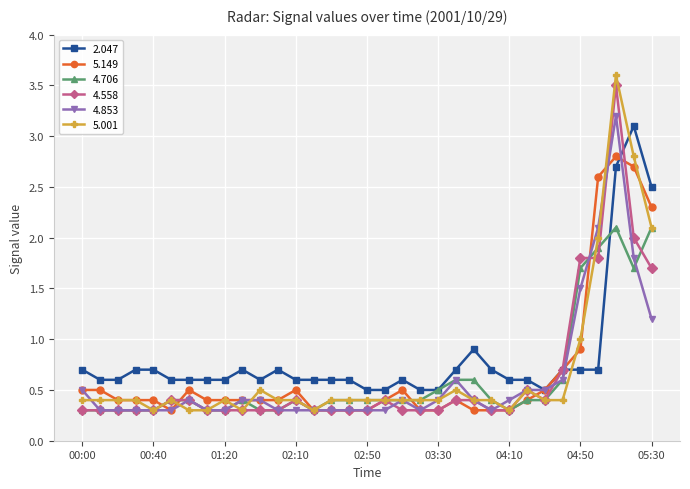

What is the value of the 5.001 point at the 10th from the left?

0.3